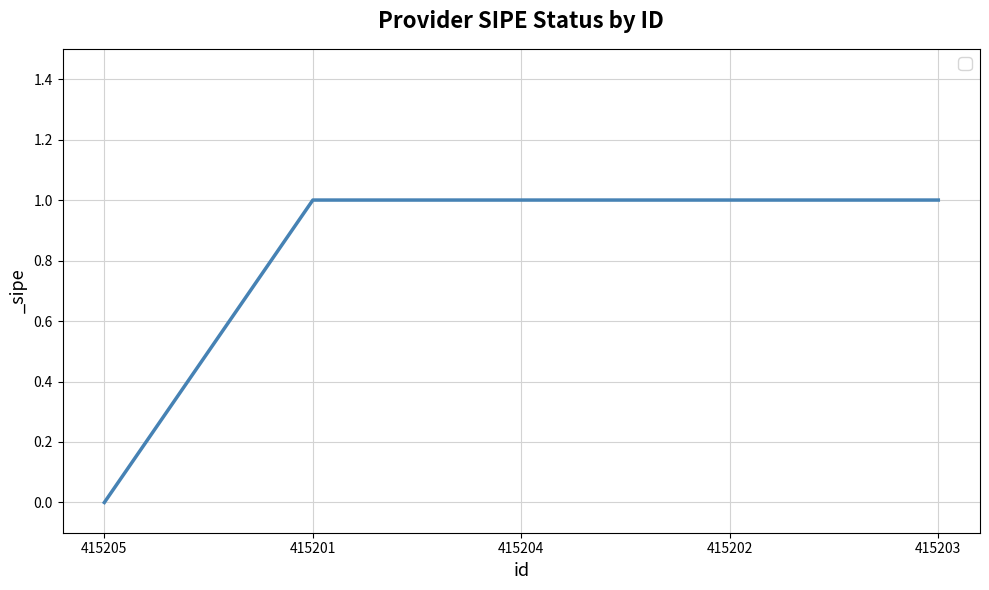

Approximately how many times larger is the value at 415201 compared to 415203?

1.0